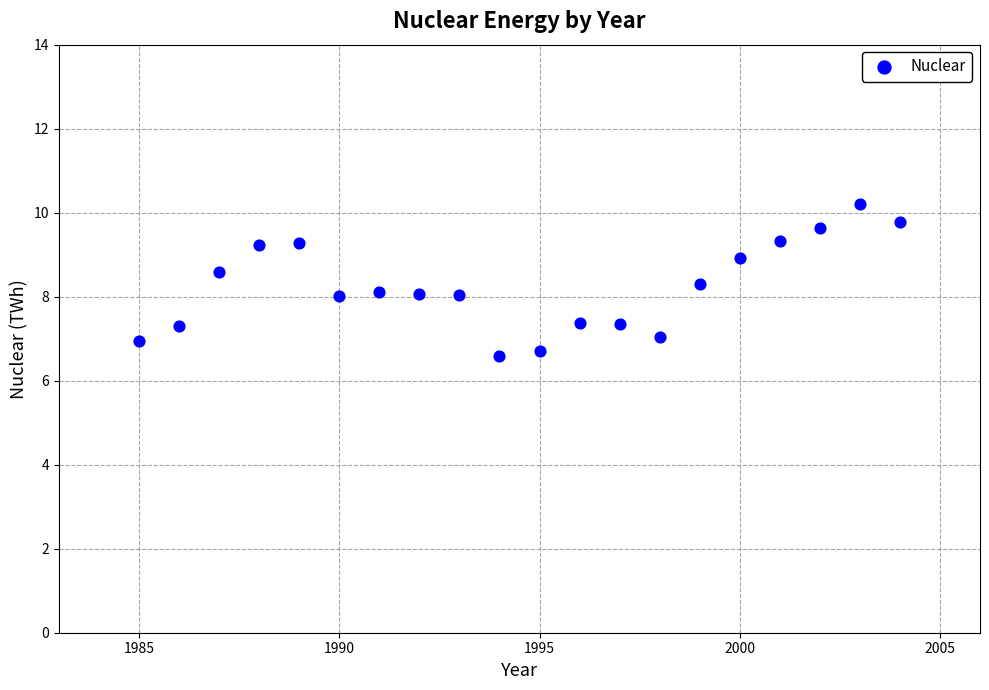

What is the range of X values (max minus min)?

19.0